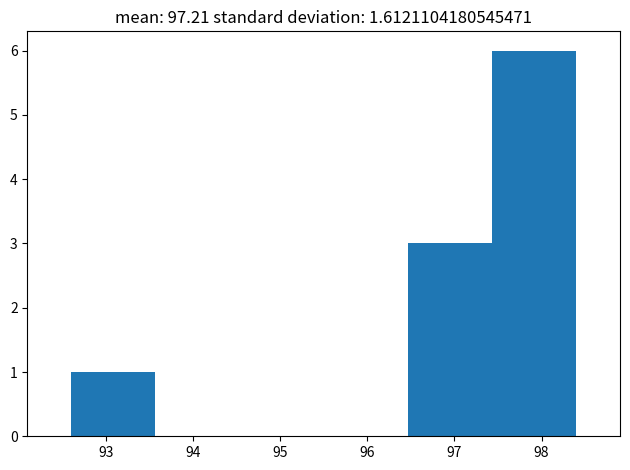

Reading left to right, list every bar in this chart as the range it spans on the x-axis followed by its height. Neither the bar edges nor the heights are printed on the chart, so give them approximately, as read against the axes.

92.6 to 93.6: 1
93.6 to 94.5: 0
94.5 to 95.5: 0
95.5 to 96.5: 0
96.5 to 97.4: 3
97.4 to 98.4: 6